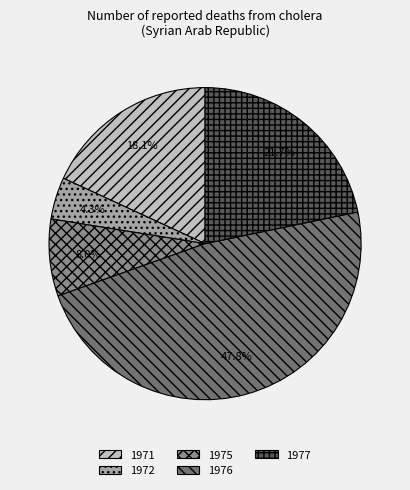

To the nearest percent, what is the average slice percentage?

20%